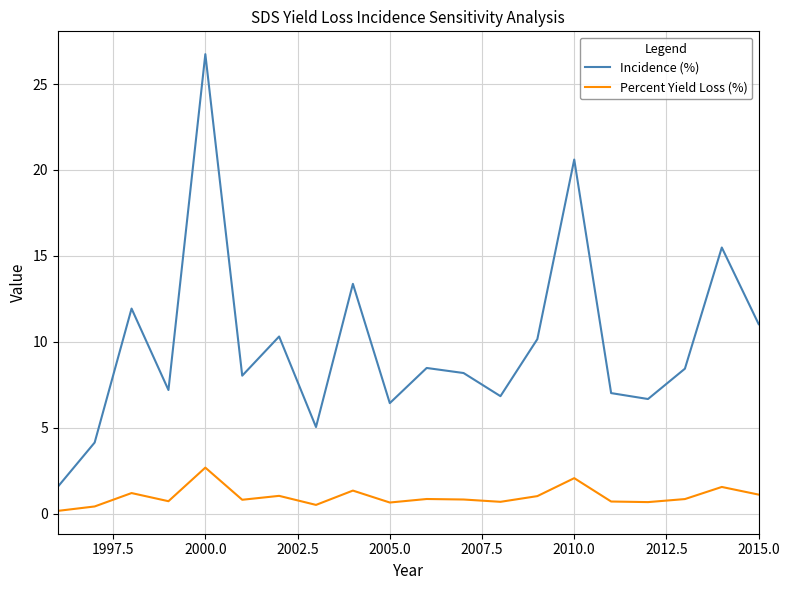

Which series has the largest range (max minus min)?

Incidence (%)